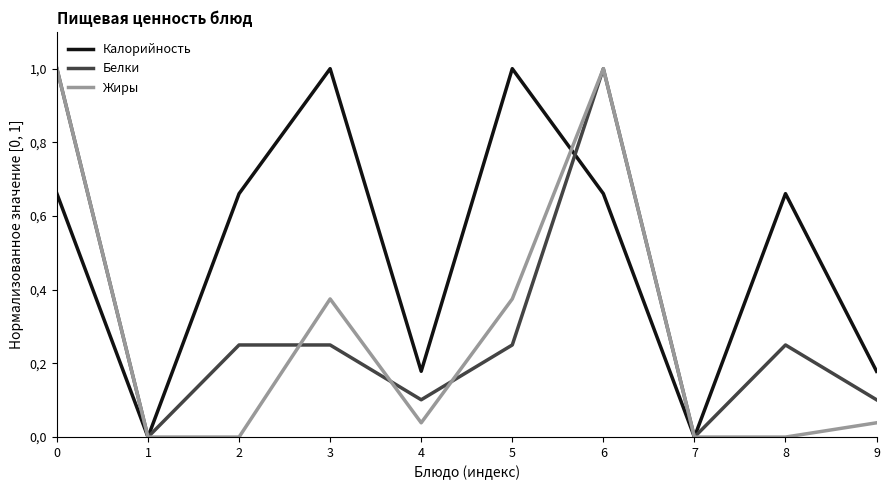

Which series changed the most between 1 and 7?

Калорийность